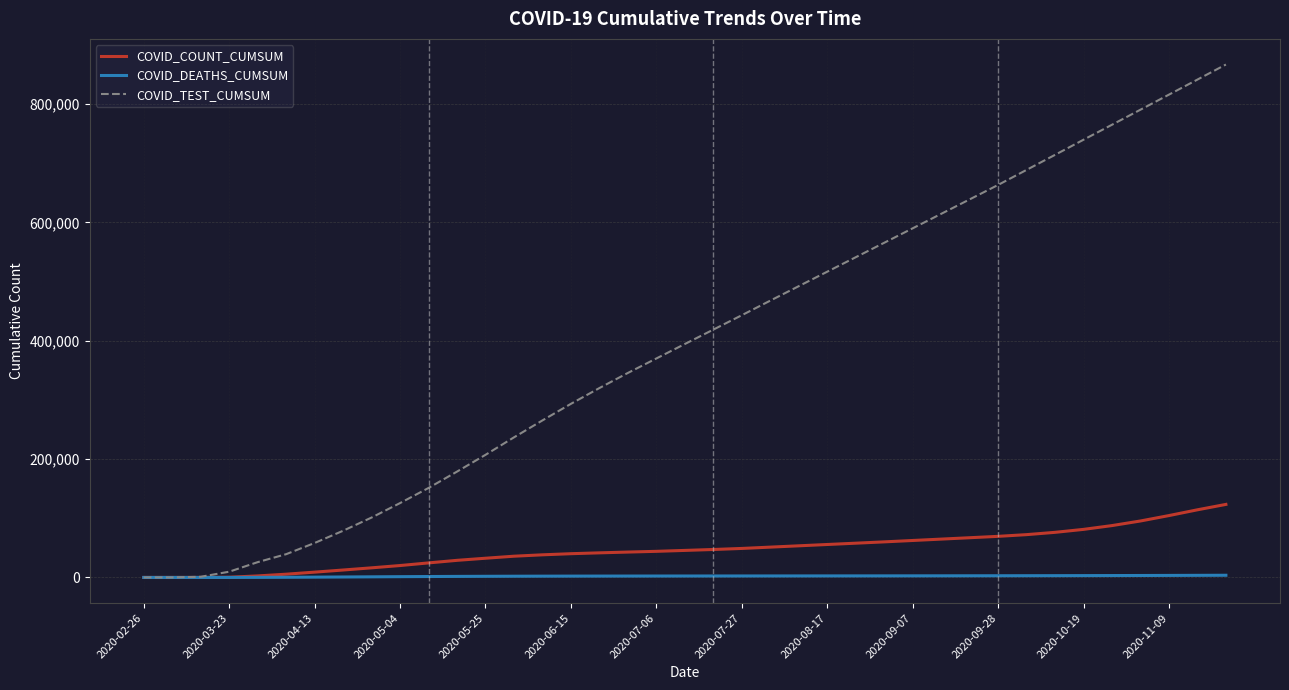

List the series in order of their peak value, lowest first.

COVID_DEATHS_CUMSUM, COVID_COUNT_CUMSUM, COVID_TEST_CUMSUM